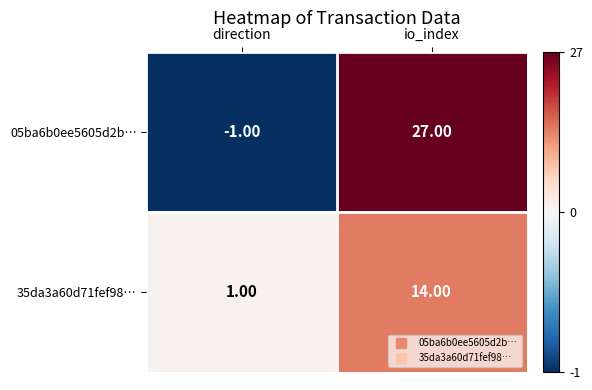

Which series changed the most between direction and io_index?

05ba6b0ee5605d2b…